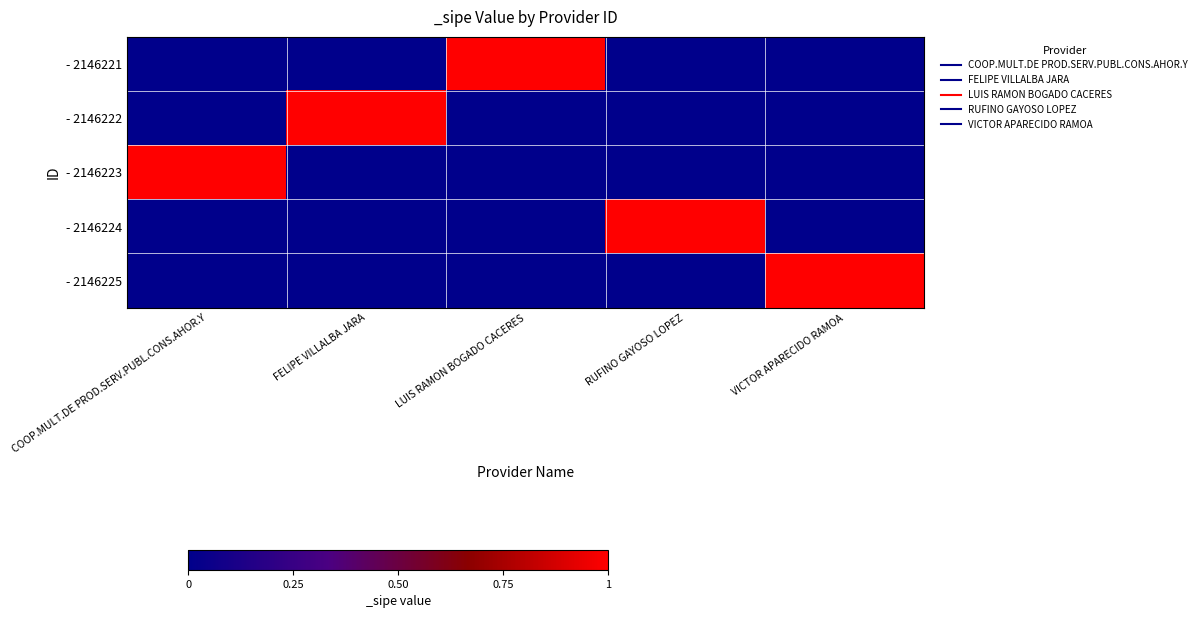

Which has a higher value, FELIPE VILLALBA JARA or RUFINO GAYOSO LOPEZ?

FELIPE VILLALBA JARA